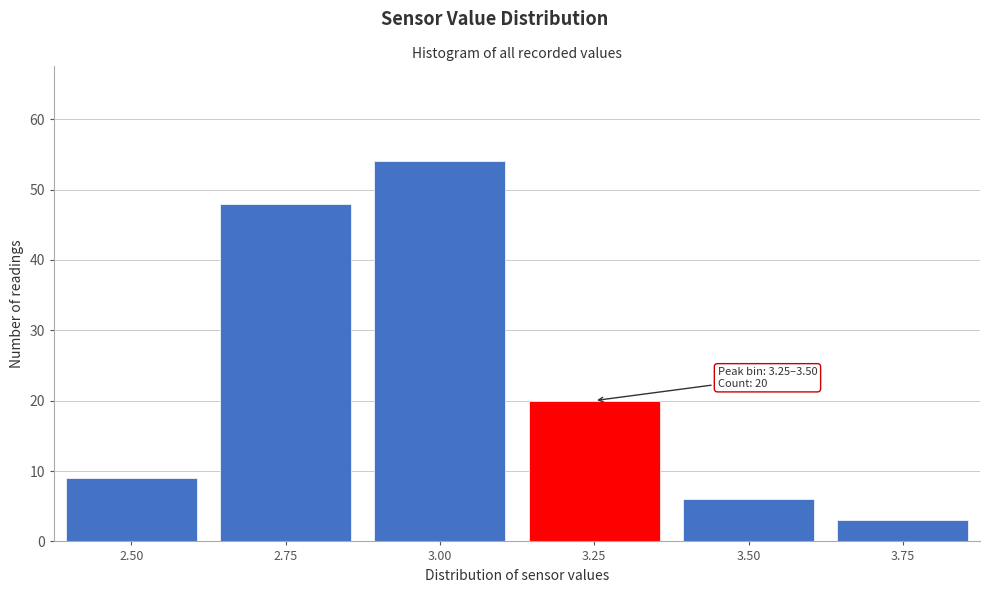

Reading left to right, transcribe all the data shown in this chart.

9	48	54	20	6	3